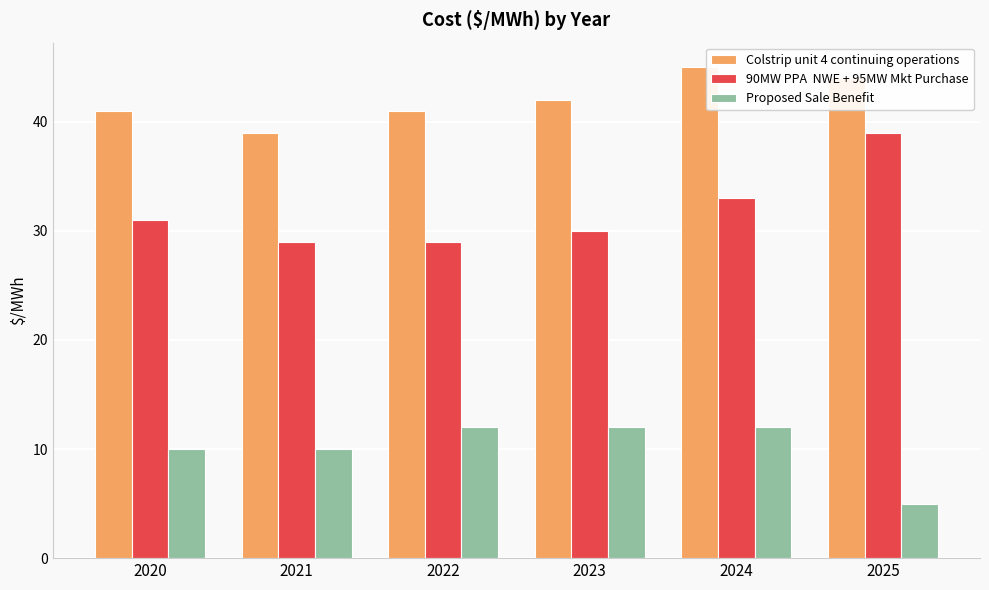

Does the chart contain any negative values?

No